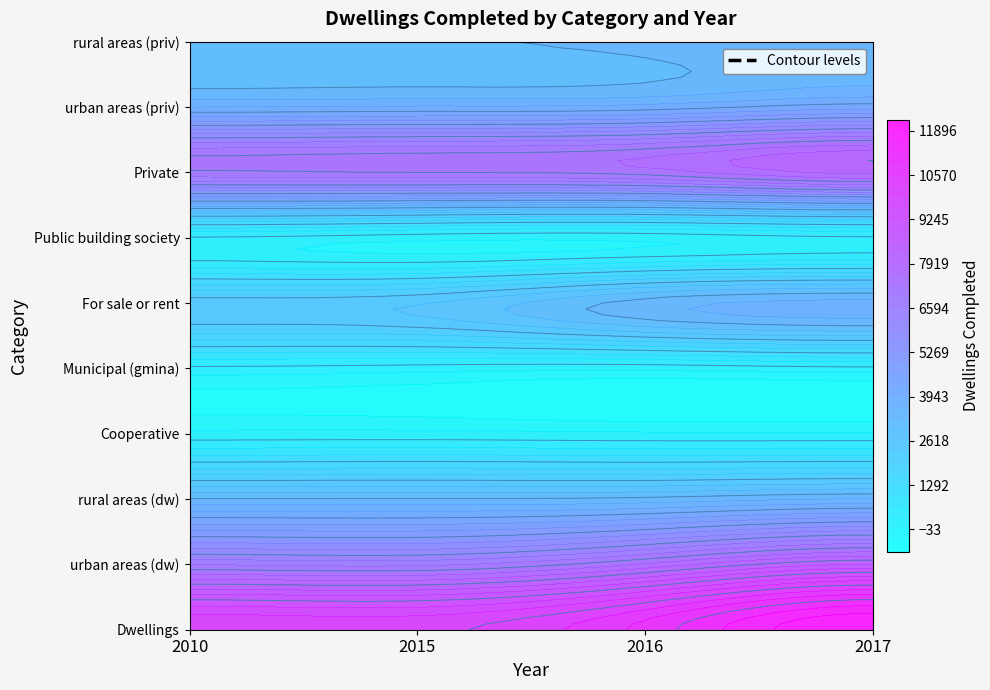

What is the difference between the urban areas (priv) values at 2016 and 2010?

135